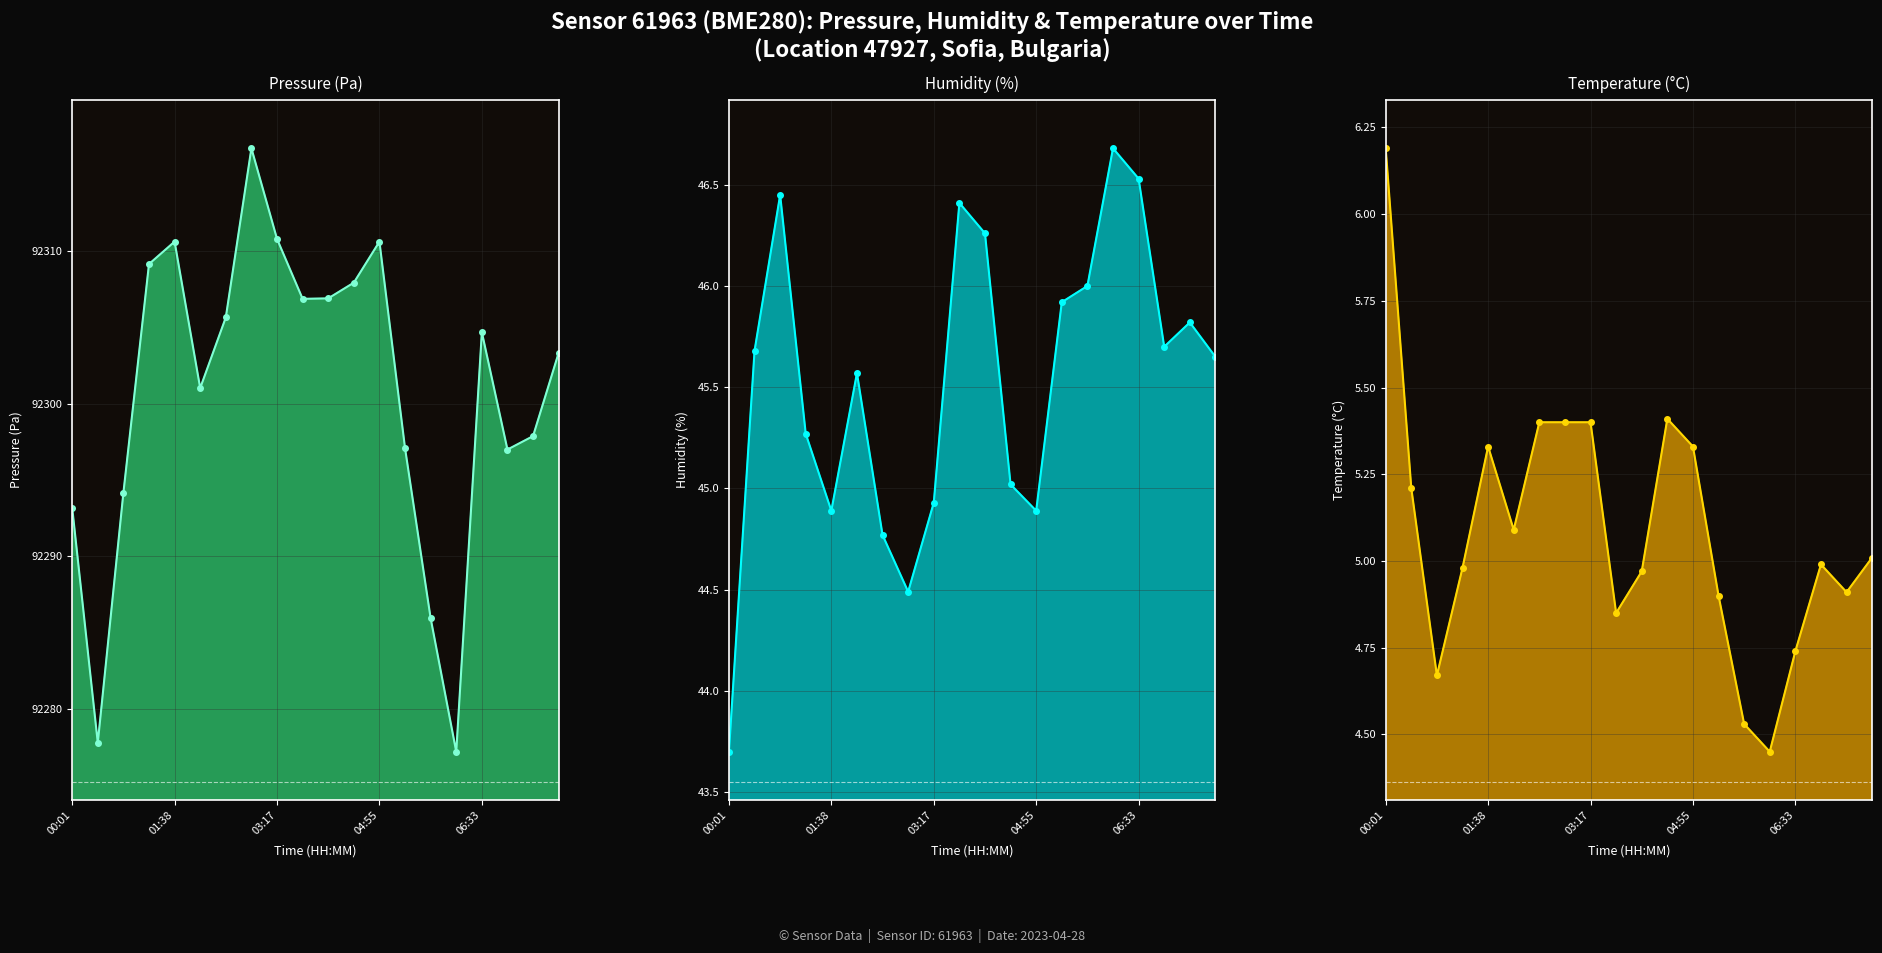

What is the spread (max minus min) of values at 15?

92272.7